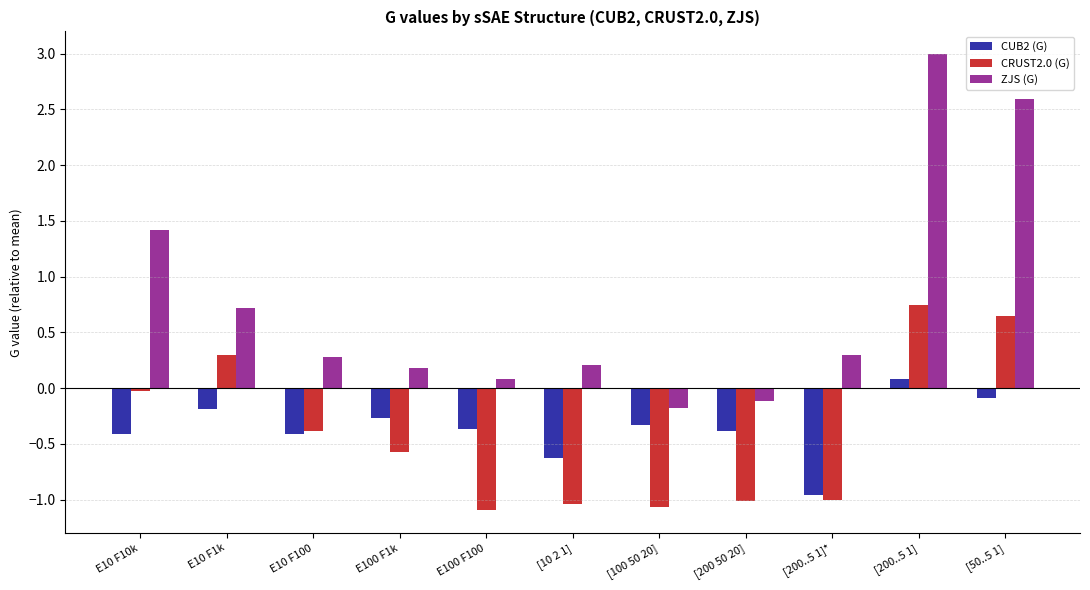

How many values in the ZJS (G) series are below 0?

2